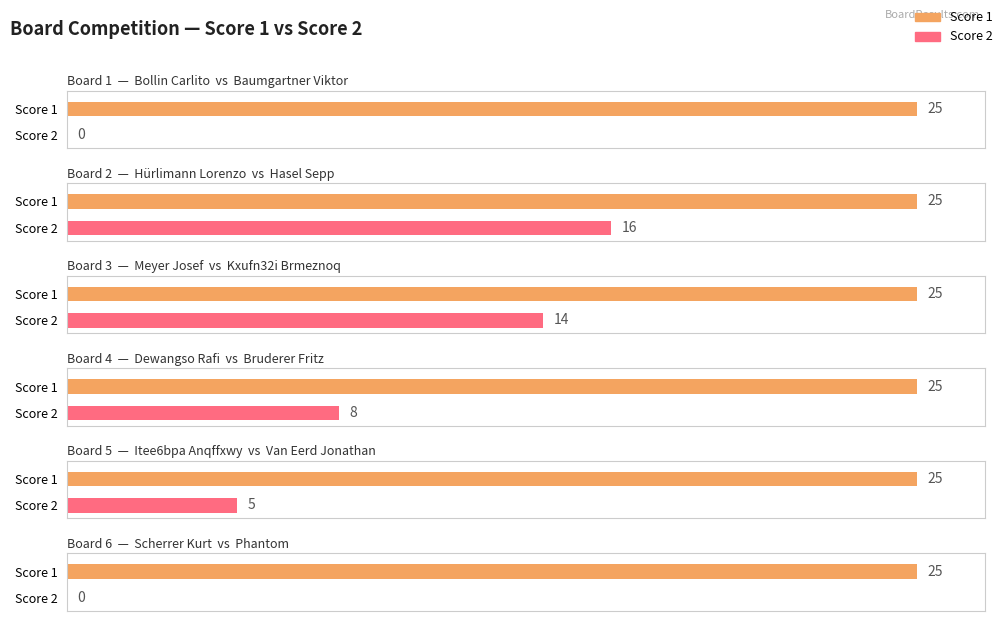

What is the total value across all series at Board 2?

41